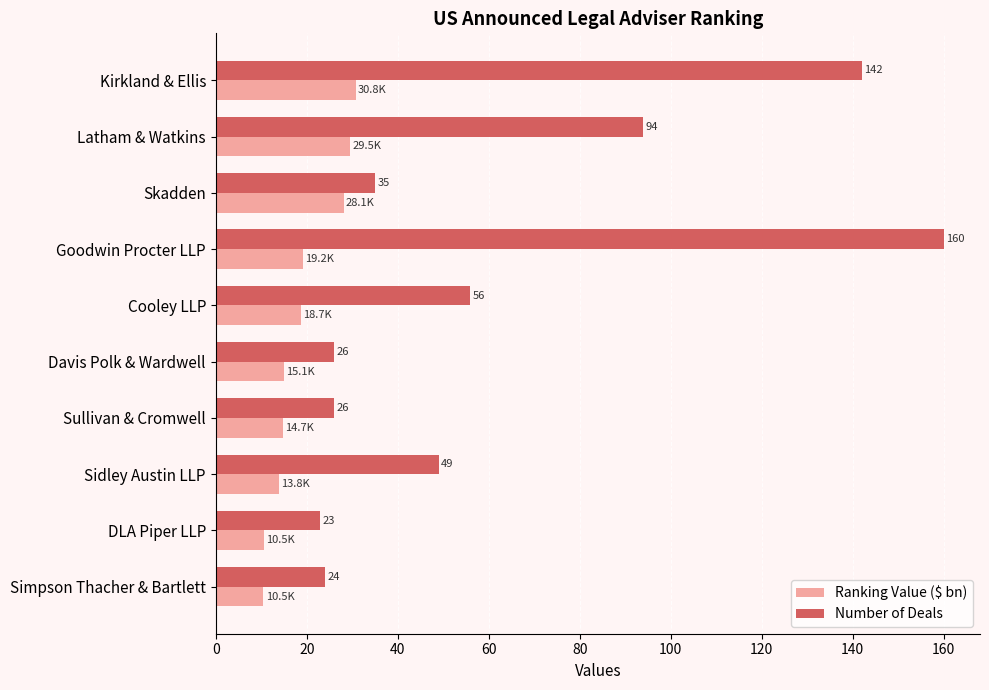

Between Kirkland & Ellis and Davis Polk & Wardwell, which series saw the biggest shift?

Number of Deals